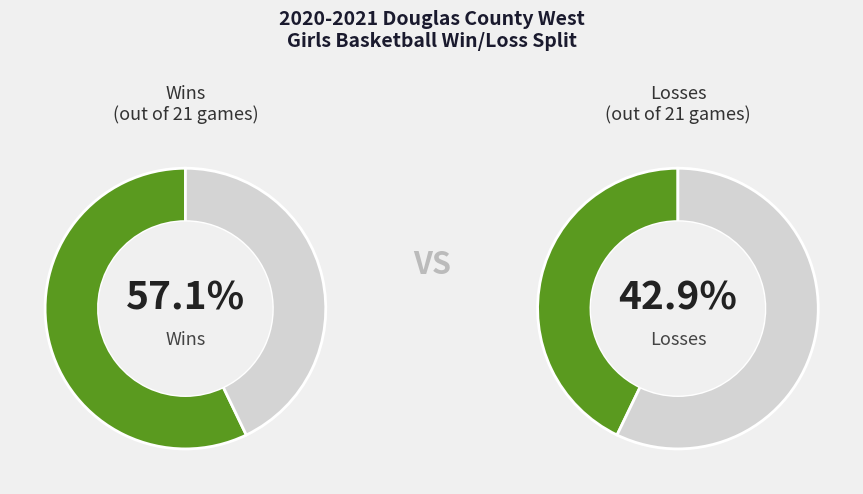

To the nearest percent, what is the difference between the largest and smallest slice percentages?

14%